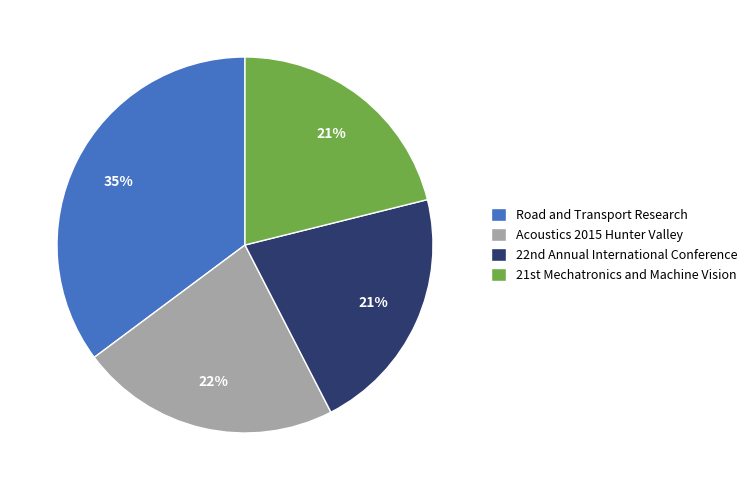

To the nearest percent, what is the average slice percentage?

25%